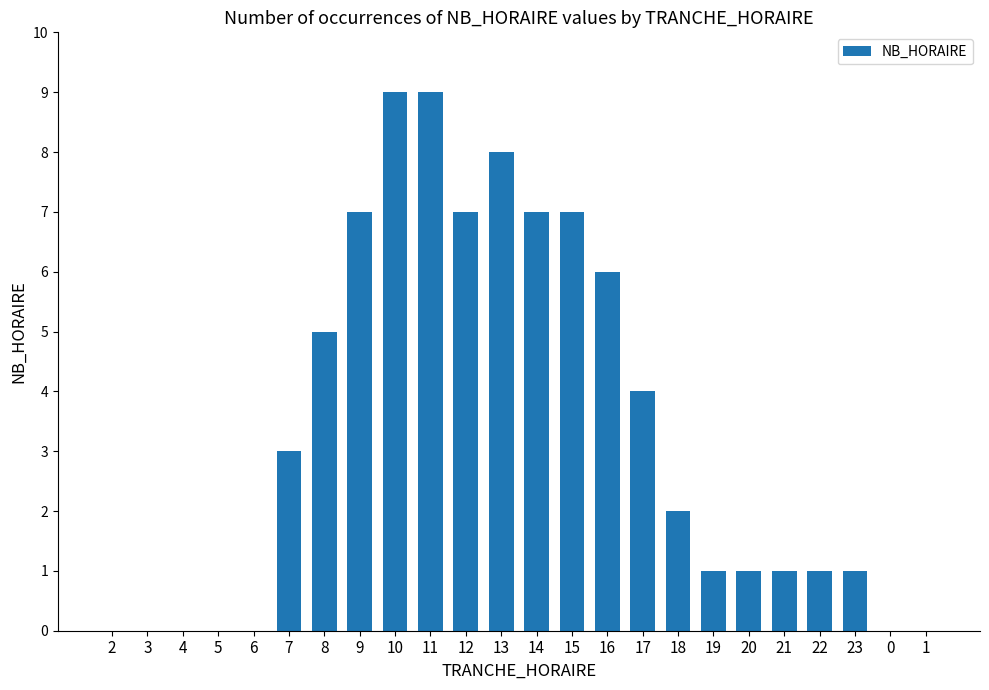

What is the change in value from 2 to 8?

+5